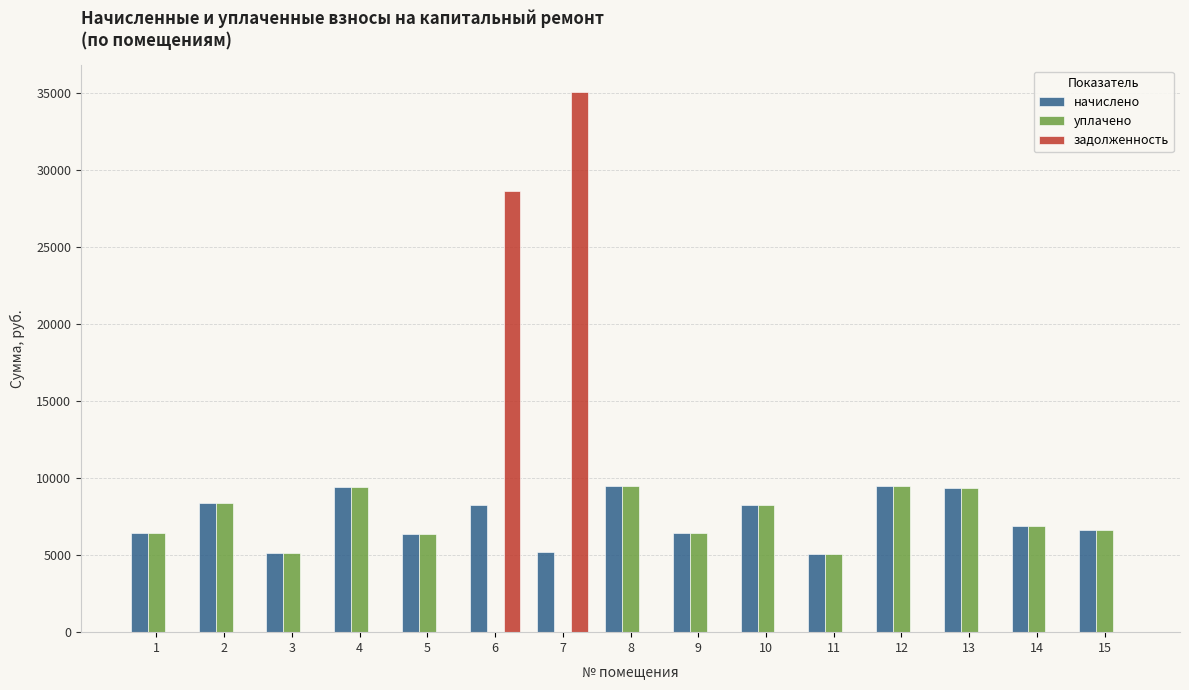

At which category is the sum across all series the highest?

7